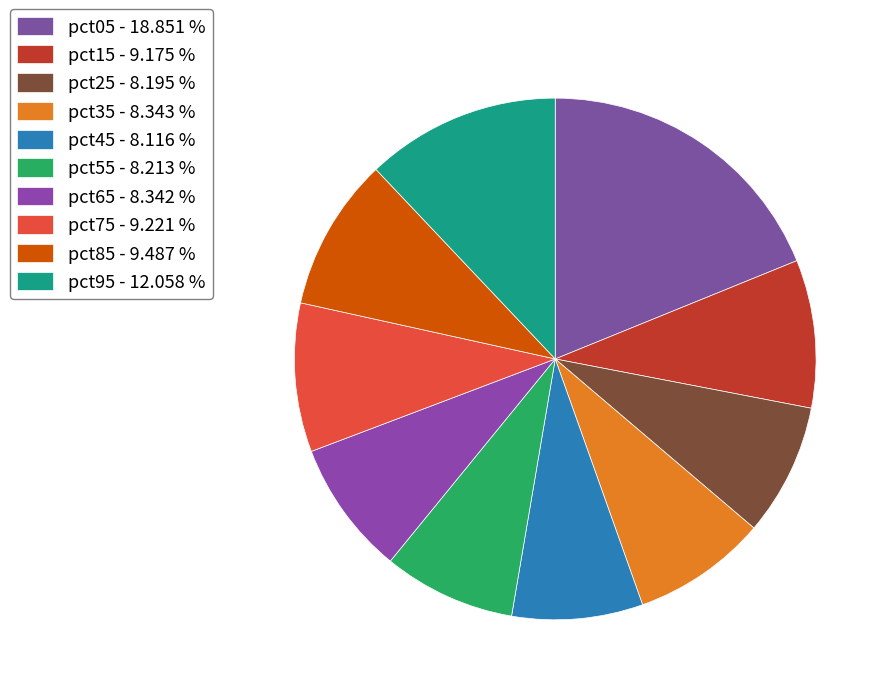

To the nearest percent, what is the combined percentage of pct35 and pct65?

17%